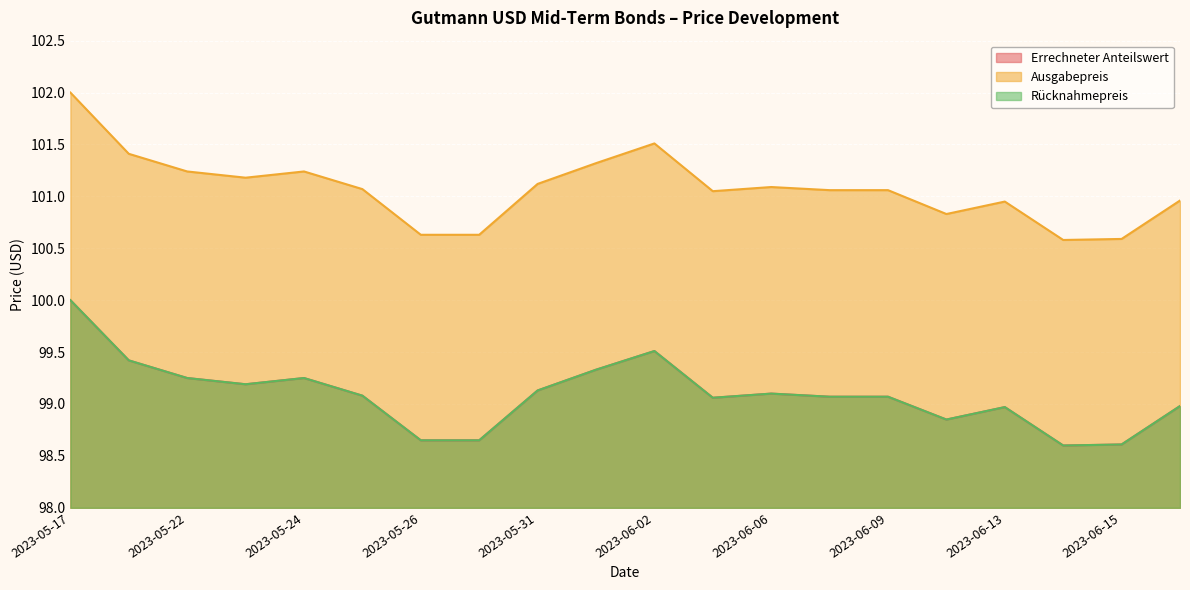

Which series changed the most between 2023-05-26 and 2023-06-09?

Ausgabepreis